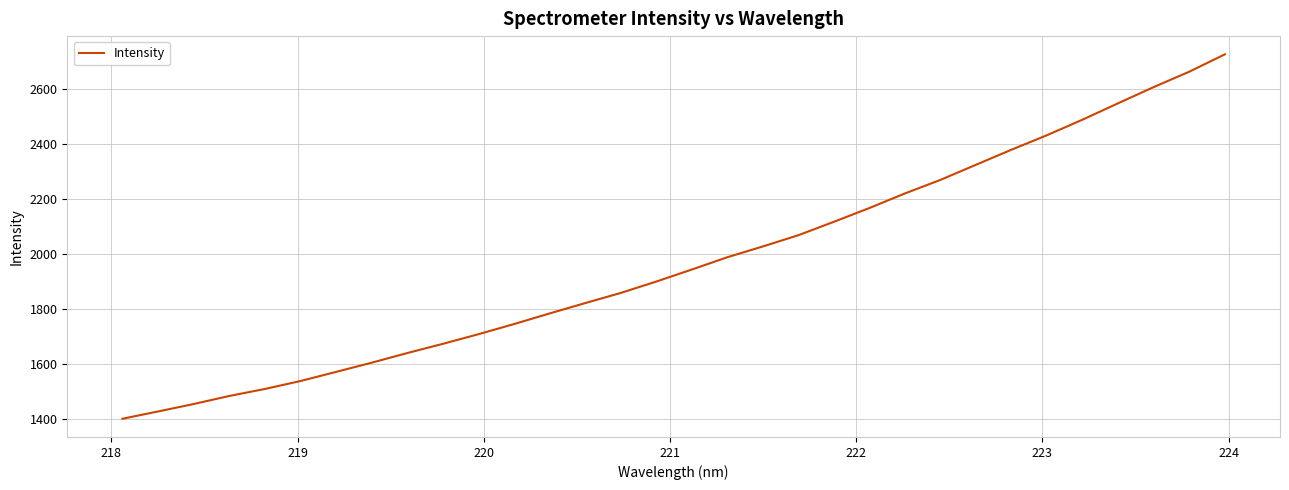

What is the smallest value displayed?

1401.2